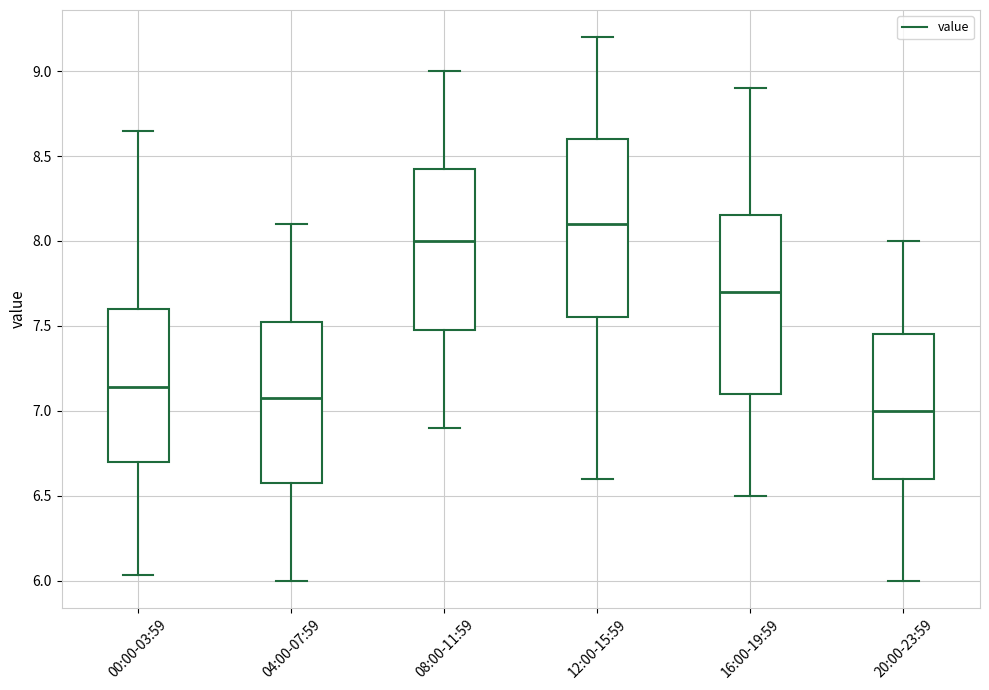

Where does the lower whisker of the box for 08:00-11:59 end on the y-axis? The values are not printed on the chart, so give them approximately, as read against the axis.

6.90